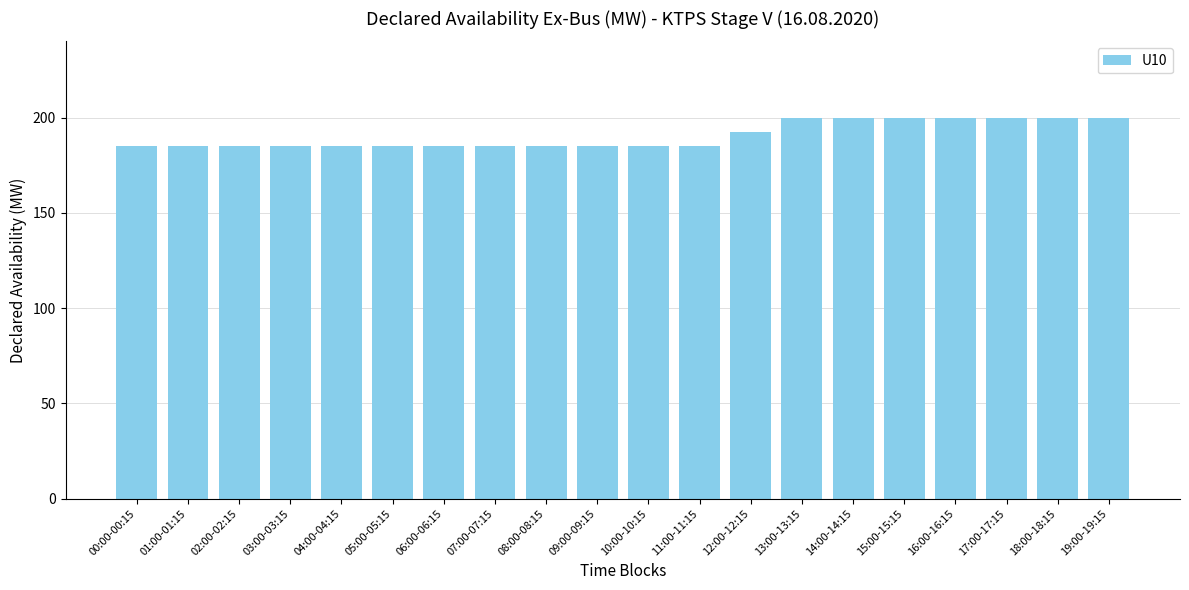

Are the bars horizontal?

No